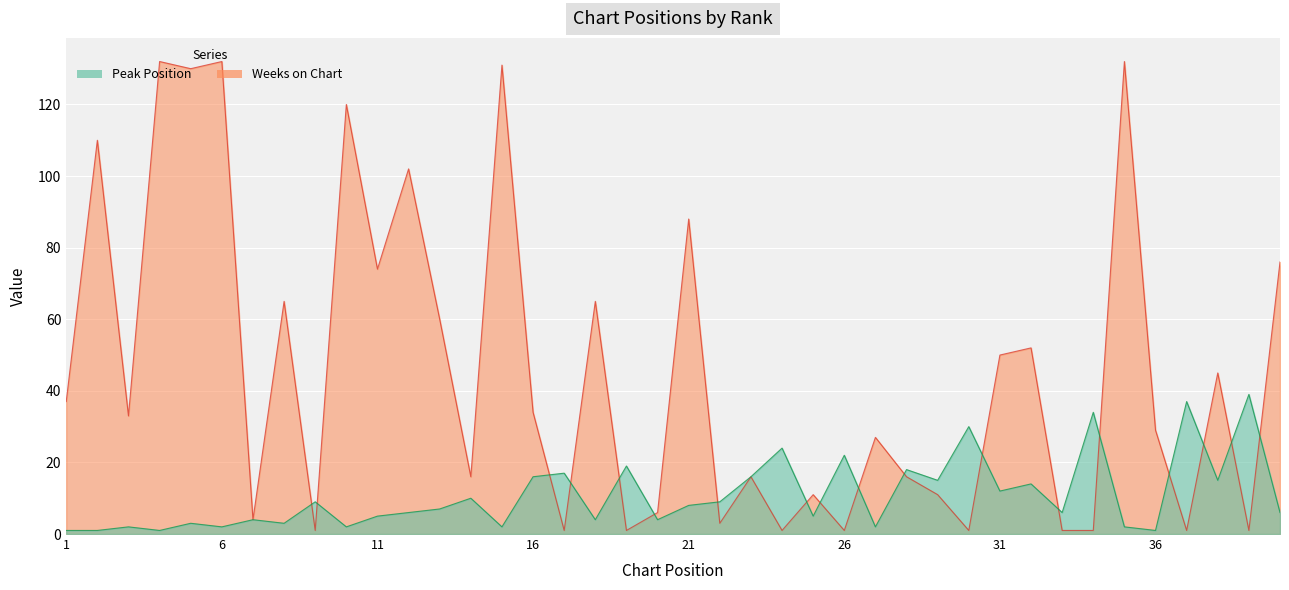

At 1, list the series in order from largest to smallest.

Weeks on Chart, Peak Position